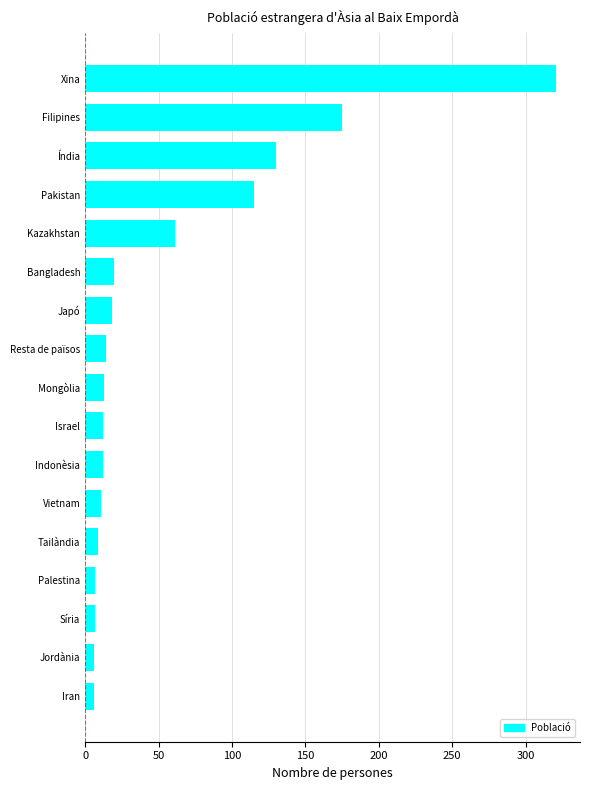

Is it true that the value at Xina is 321?

True